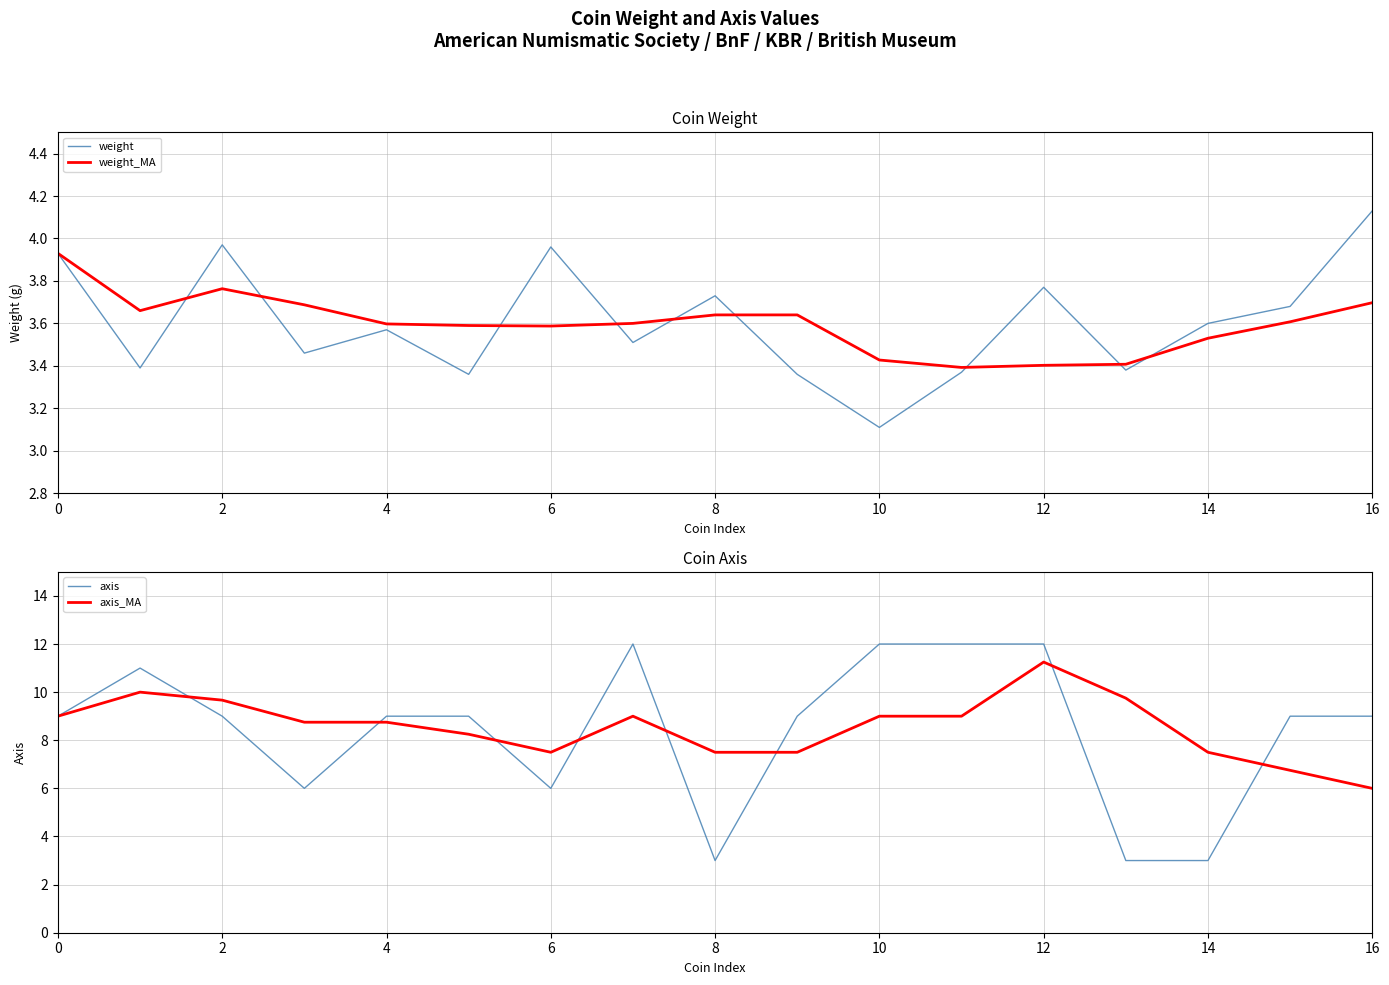

Is this an area chart (filled region under the line)?

No